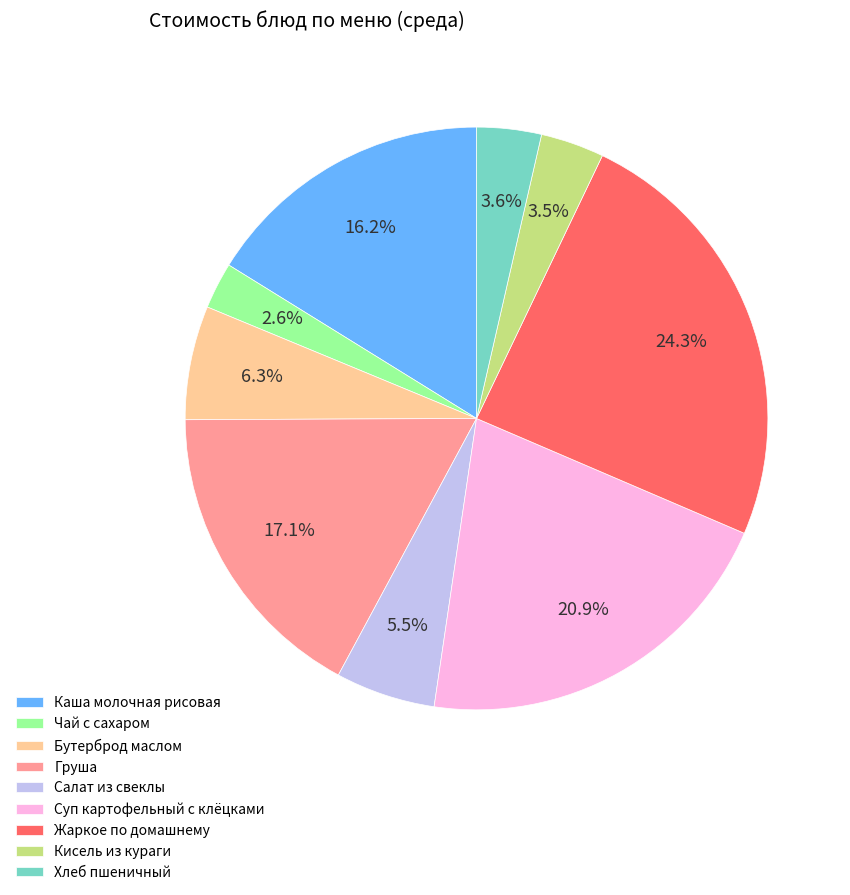

Which has a higher value, Суп картофельный с клёцками or Груша?

Суп картофельный с клёцками